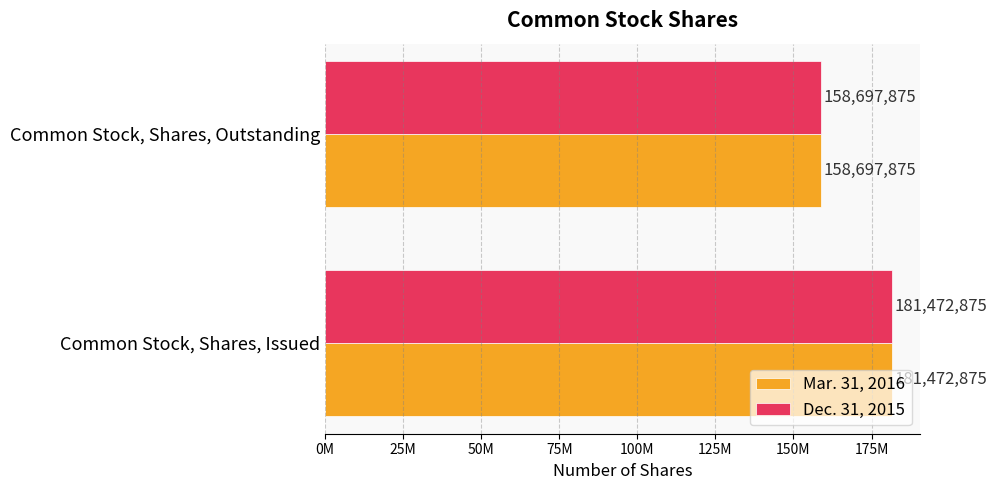

What are all the series names shown in the legend?

Mar. 31, 2016, Dec. 31, 2015